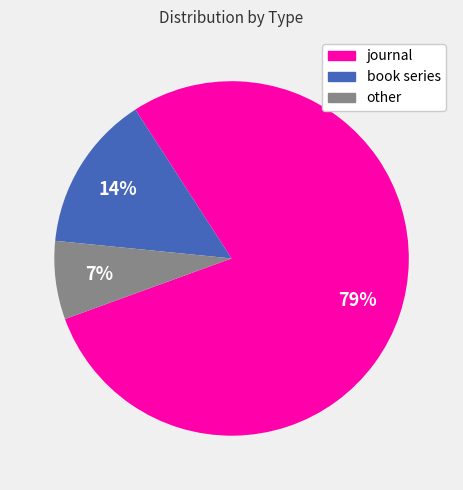

Approximately how many times larger is the value at book series compared to other?

2.0